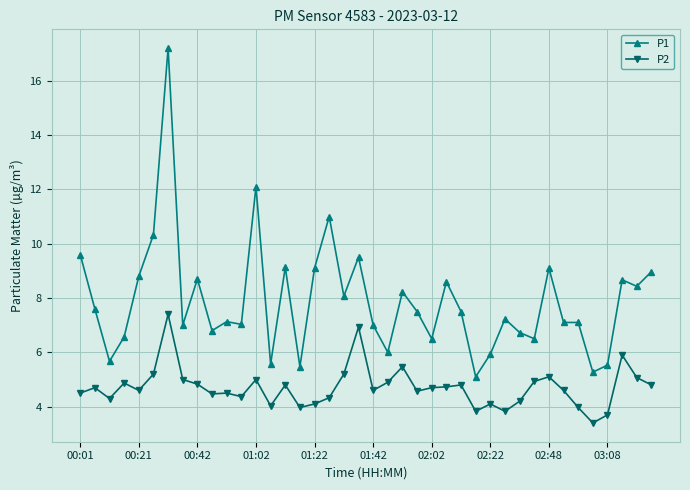

What is the value of the P2 point at the 30th from the left?

3.8